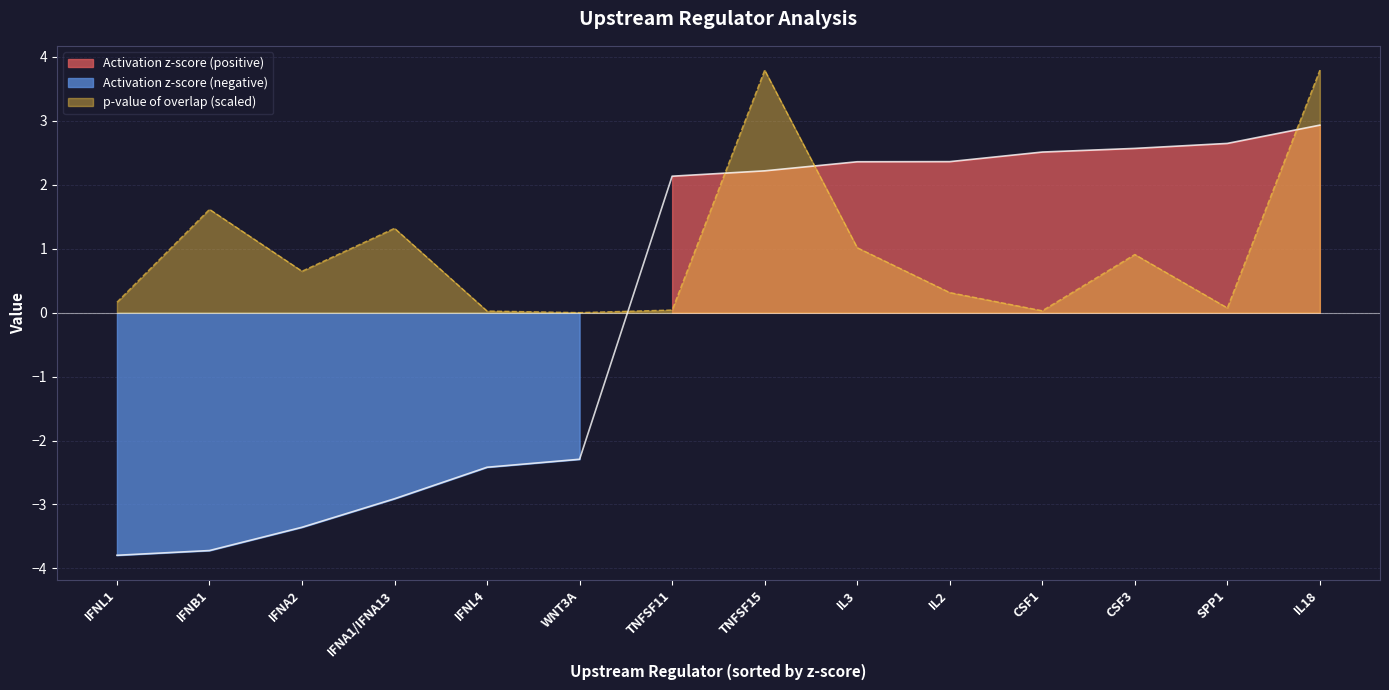

Is the value of Activation z-score at CSF3 greater than the value of p-value of overlap at CSF1?

Yes